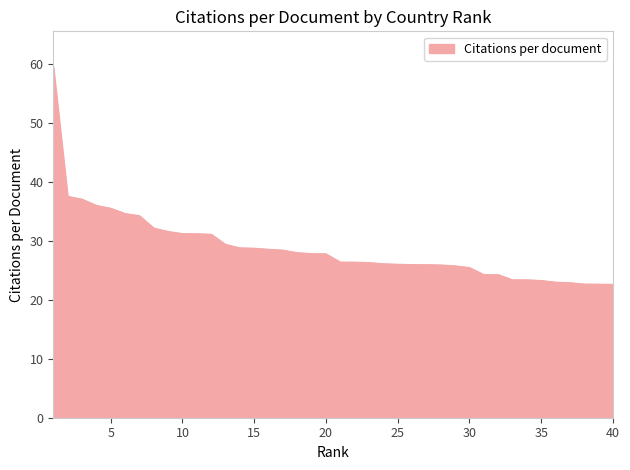

What is the maximum value shown in the chart?

59.7